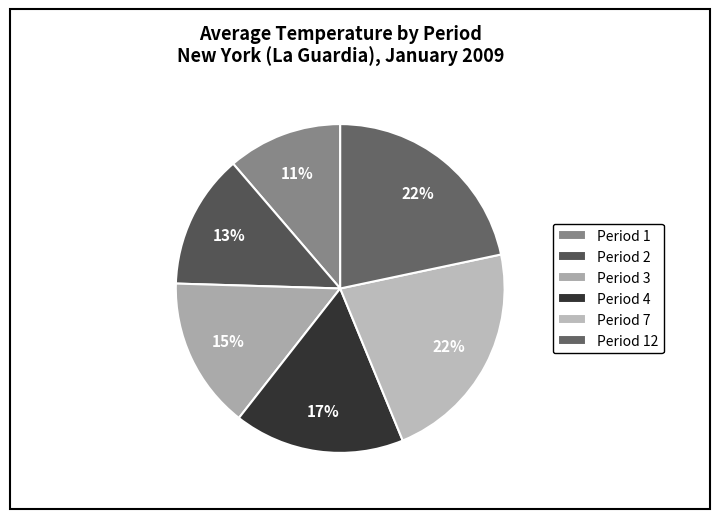

How many segments does this pie chart have?

6